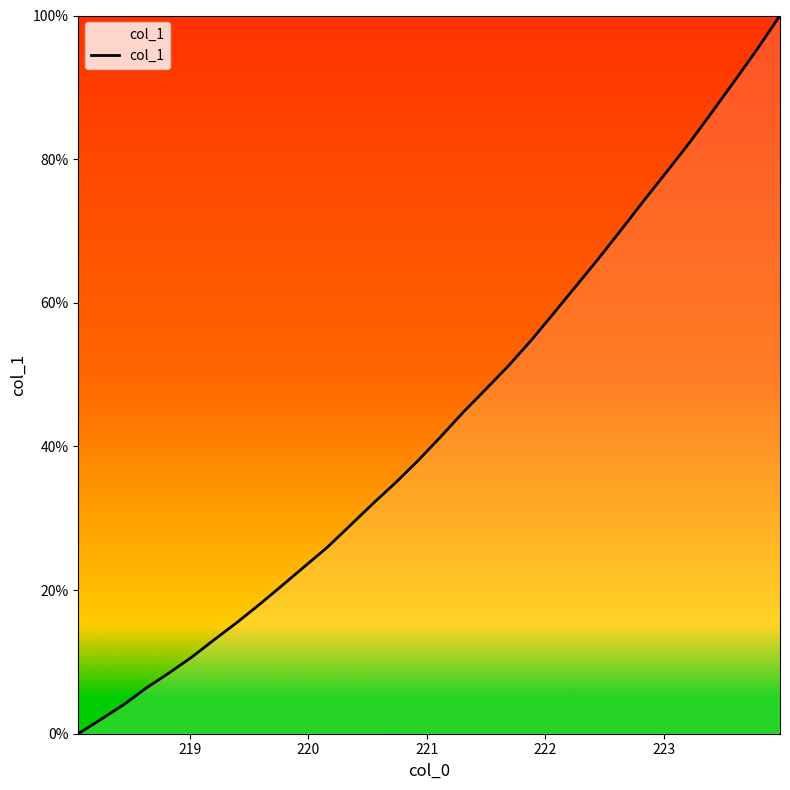

What is the difference between the maximum and minimum values?

100.0